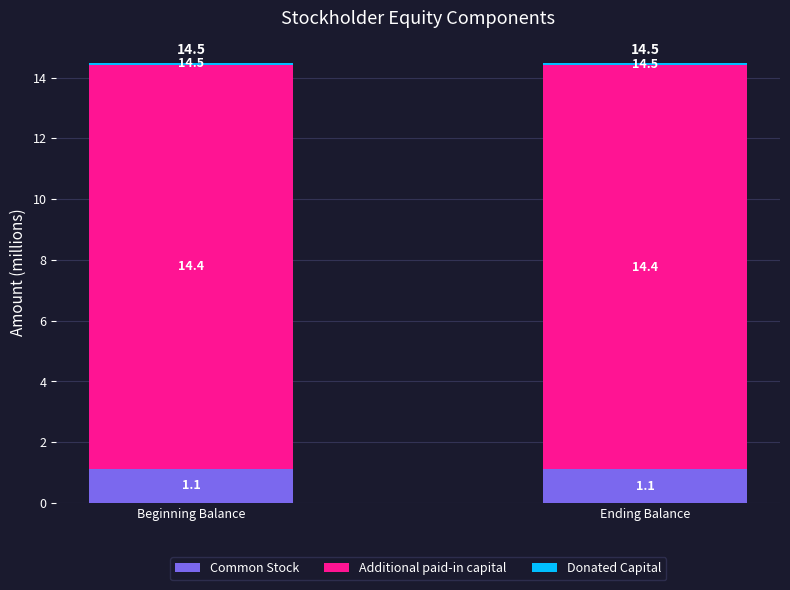

What is the label of the 1st bar from the right?

Ending Balance